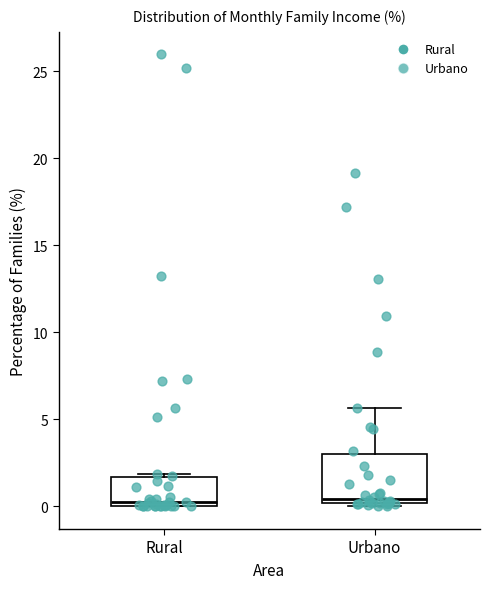

Reading left to right, read every box against the y-axis: the position of its median line, the range the box covers, and the ends of its whiskers. The values are not printed on the chart, so give them approximately, as read against the axis.

Rural: median 0.5, box 0.0 to 1.5, whiskers 0.0 to 2.0
Urbano: median 0.5, box 0.0 to 3.0, whiskers 0.0 (just below the box's lower edge) to 5.5